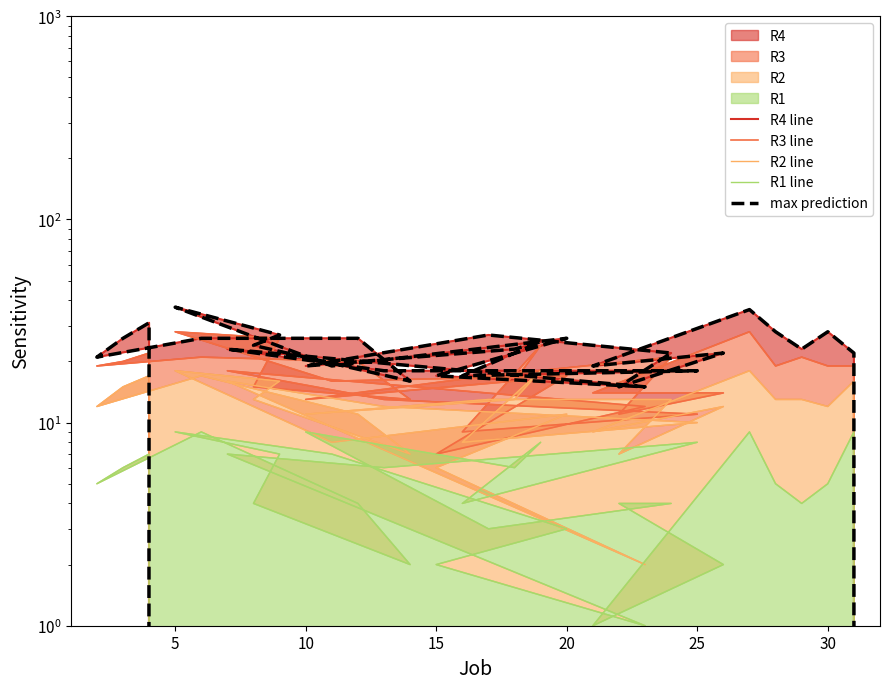

Reading left to right, list all the values displayed in this chart.

R4 line: 0	31	26	21	26	26	16	24	27	37	19	26	17	15	23	18	18	17	25	23	19	27	22	15	22	19	36	28	23	28	22	0
R3 line: 0	22	20	19	21	20	13	15	26	28	16	17	7	12	18	13	11	9	24	16	13	17	21	11	14	14	28	19	21	19	19	0
R2 line: 0	17	15	12	17	11	7	13	16	18	8	11	6	2	16	12	10	8	18	13	11	13	13	7	12	9	18	13	13	12	16	0
R1 line: 0	7	6	5	9	4	2	4	7	9	7	3	2	1	7	6	8	4	8	6	9	3	4	4	2	1	9	5	4	5	9	0
max prediction: 0	31	26	21	26	26	16	24	27	37	19	26	17	15	23	18	18	17	25	23	19	27	22	15	22	19	36	28	23	28	22	0